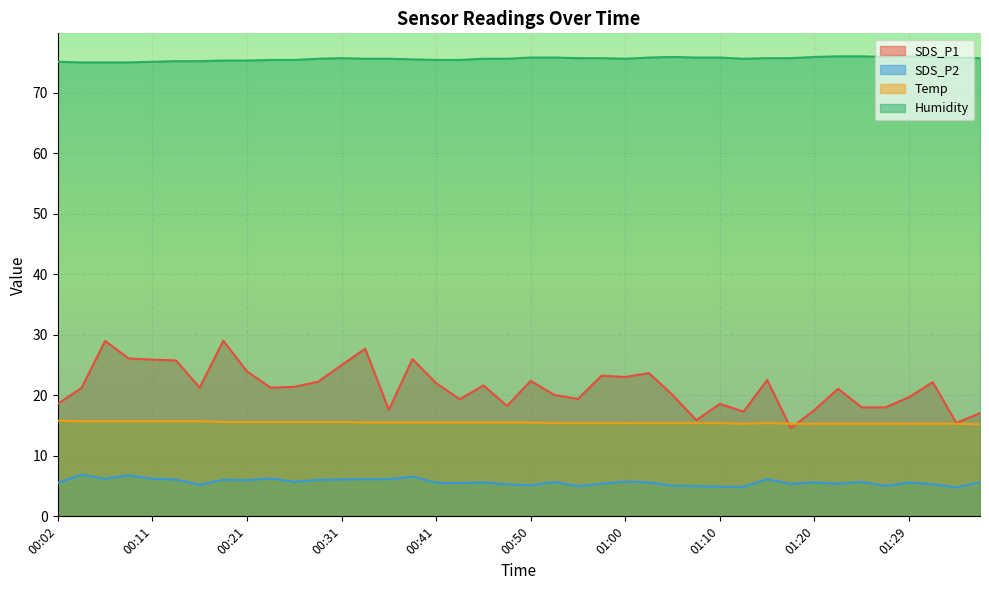

Reading left to right, extract all data points from this chart.

SDS_P1: 18.6	21.2	29.0	26.1	25.9	25.8	21.3	29.0	23.9	21.2	21.4	22.2	25.0	27.7	17.6	26.0	22.0	19.4	21.6	18.2	22.4	20.1	19.4	23.2	23.0	23.7	20.1	15.9	18.6	17.3	22.5	14.6	17.6	21.1	18.0	18.0	19.7	22.2	15.4	17.1
SDS_P2: 5.5	6.9	6.2	6.8	6.2	6.1	5.2	6.0	6.0	6.2	5.7	6.0	6.1	6.1	6.1	6.6	5.5	5.5	5.6	5.3	5.1	5.7	5.0	5.4	5.8	5.6	5.1	5.0	4.9	4.9	6.2	5.3	5.6	5.4	5.7	5.0	5.6	5.3	4.8	5.6
Temp: 15.8	15.7	15.7	15.7	15.7	15.7	15.7	15.6	15.6	15.6	15.6	15.6	15.6	15.5	15.5	15.5	15.5	15.5	15.5	15.5	15.5	15.4	15.4	15.4	15.4	15.4	15.4	15.4	15.4	15.3	15.4	15.3	15.3	15.3	15.3	15.3	15.3	15.3	15.3	15.2
Humidity: 75.1	75.0	75.0	75.0	75.1	75.2	75.2	75.3	75.3	75.4	75.4	75.6	75.7	75.6	75.6	75.5	75.4	75.4	75.6	75.6	75.8	75.8	75.7	75.7	75.6	75.8	75.9	75.8	75.8	75.6	75.7	75.7	75.9	76.0	76.0	75.9	76.0	75.9	75.8	75.7